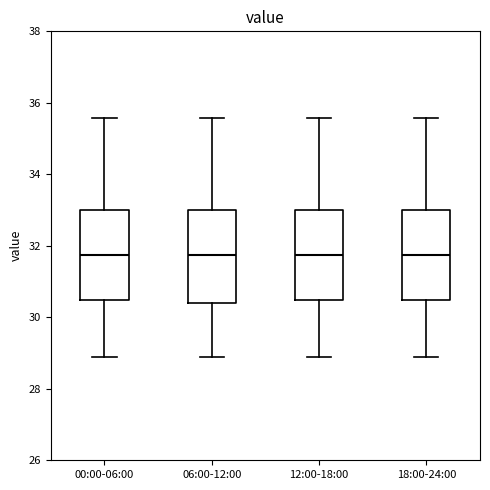

Where does the lower whisker of the box for 06:00-12:00 end on the y-axis? The values are not printed on the chart, so give them approximately, as read against the axis.

29.0